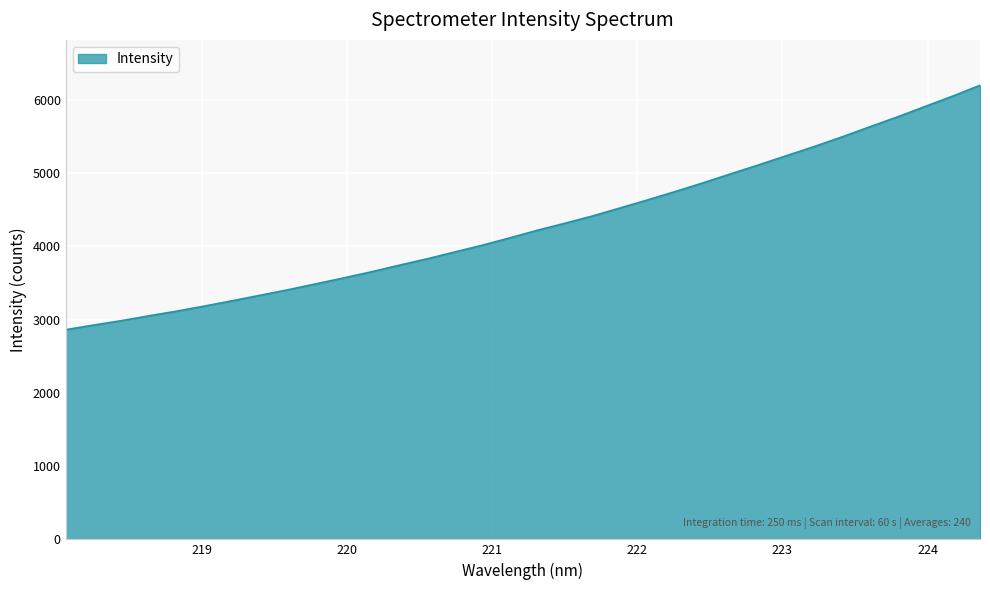

What is the sum of all values?

145833.2